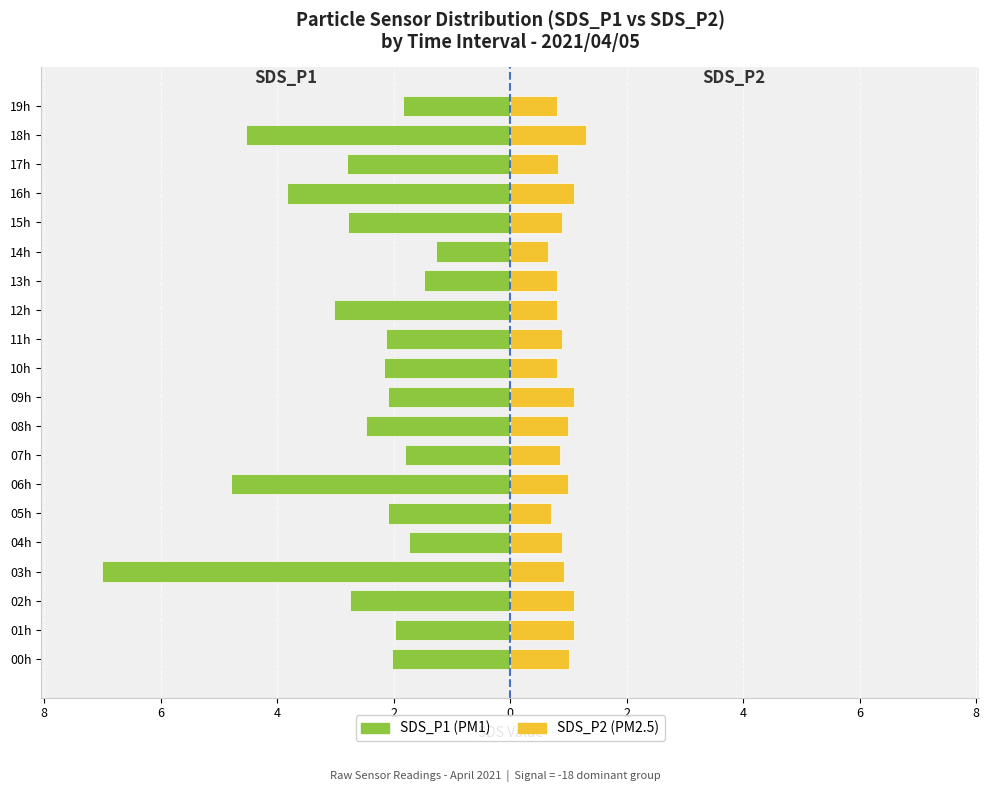

How many bars are there in total?

40